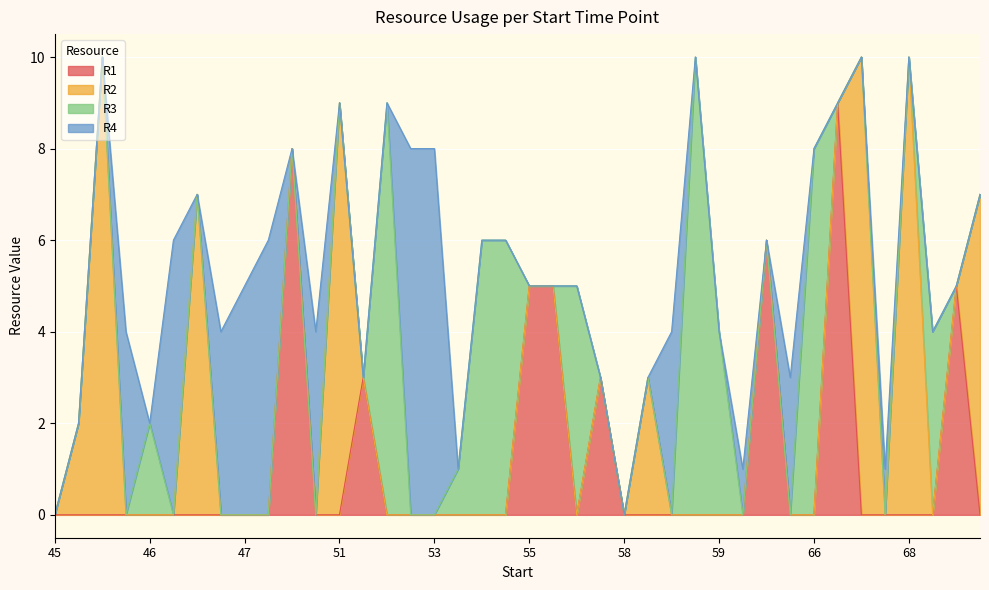

Reading right to left, extract all data points from this chart.

R1: 70=0	68=5	68=0	68=0	67=0	66=0	66=9	66=0	65=0	61=6	59=0	59=0	59=0	58=0	58=0	58=0	56=3	56=0	55=5	55=5	55=0	55=0	55=0	53=0	52=0	51=0	51=3	51=0	49=0	49=8	47=0	47=0	47=0	46=0	46=0	46=0	45=0	45=0	45=0	45=0
R2: 70=7	68=0	68=0	68=10	67=0	66=10	66=0	66=0	65=0	61=0	59=0	59=0	59=0	58=0	58=3	58=0	56=0	56=0	55=0	55=0	55=0	55=0	55=0	53=0	52=0	51=0	51=0	51=9	49=0	49=0	47=0	47=0	47=0	46=7	46=0	46=0	45=0	45=10	45=2	45=0
R3: 70=0	68=0	68=4	68=0	67=0	66=0	66=0	66=8	65=0	61=0	59=0	59=4	59=10	58=0	58=0	58=0	56=0	56=5	55=0	55=0	55=6	55=6	55=1	53=0	52=0	51=9	51=0	51=0	49=0	49=0	47=0	47=0	47=0	46=0	46=0	46=2	45=0	45=0	45=0	45=0
R4: 70=0	68=0	68=0	68=0	67=1	66=0	66=0	66=0	65=3	61=0	59=1	59=0	59=0	58=4	58=0	58=0	56=0	56=0	55=0	55=0	55=0	55=0	55=0	53=8	52=8	51=0	51=0	51=0	49=4	49=0	47=6	47=5	47=4	46=0	46=6	46=0	45=4	45=0	45=0	45=0